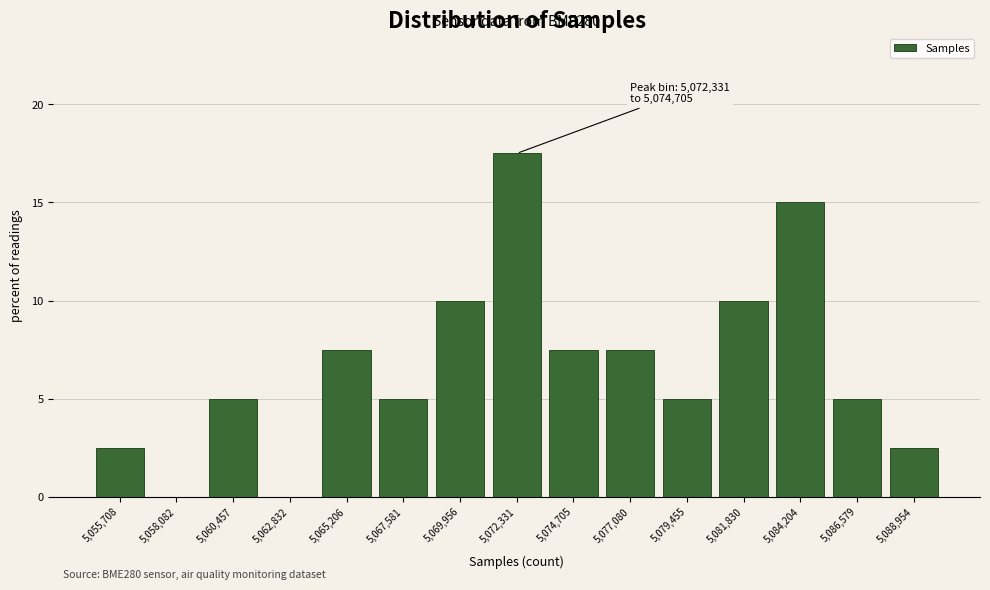

Reading left to right, transcribe all the data shown in this chart.

5,055,708=2.5	5,058,082=0.0	5,060,457=5.0	5,062,832=0.0	5,065,206=7.5	5,067,581=5.0	5,069,956=10.0	5,072,331=17.5	5,074,705=7.5	5,077,080=7.5	5,079,455=5.0	5,081,830=10.0	5,084,204=15.0	5,086,579=5.0	5,088,954=2.5